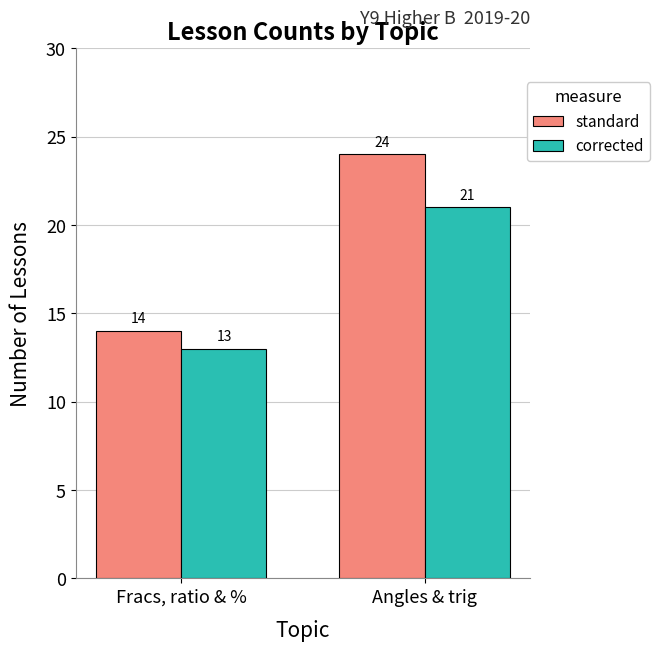

What are all the series names shown in the legend?

standard, corrected